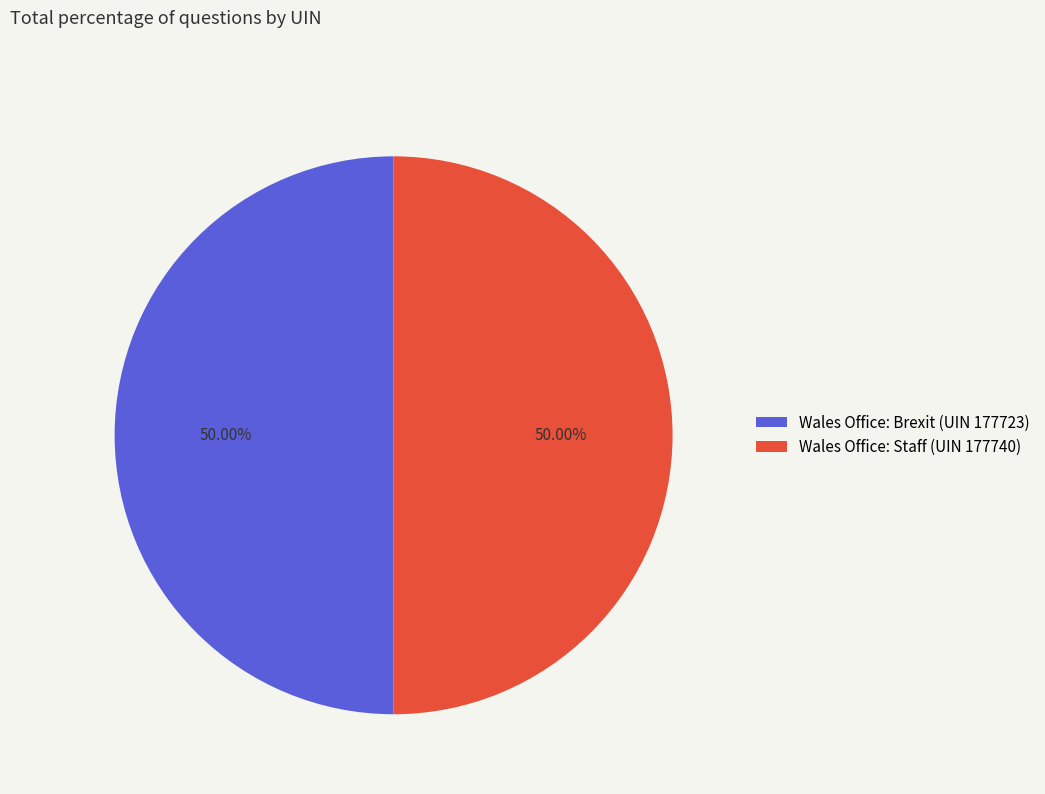

What is the ratio of the value at Wales Office: Brexit (UIN 177723) to the value at Wales Office: Staff (UIN 177740)?

1.0